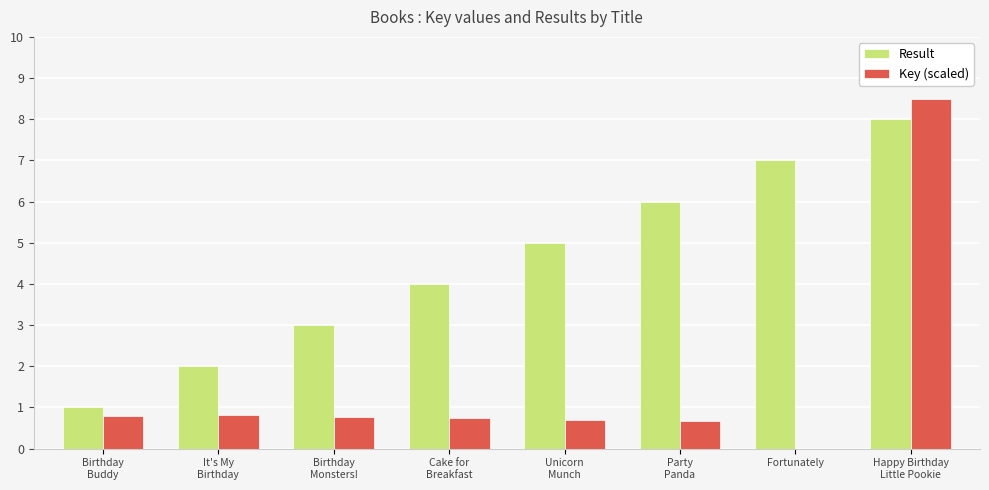

Does the chart contain stacked bars?

No